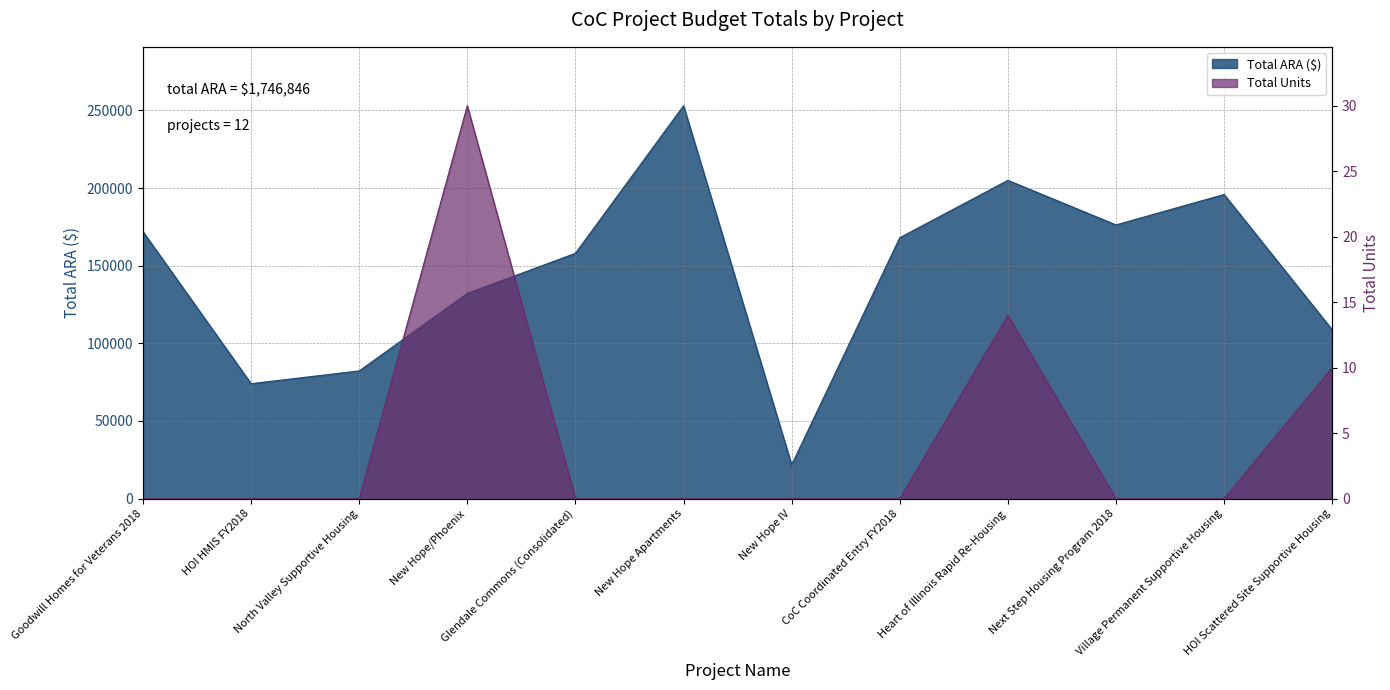

List the series in order of their peak value, highest first.

Total ARA, Total Units